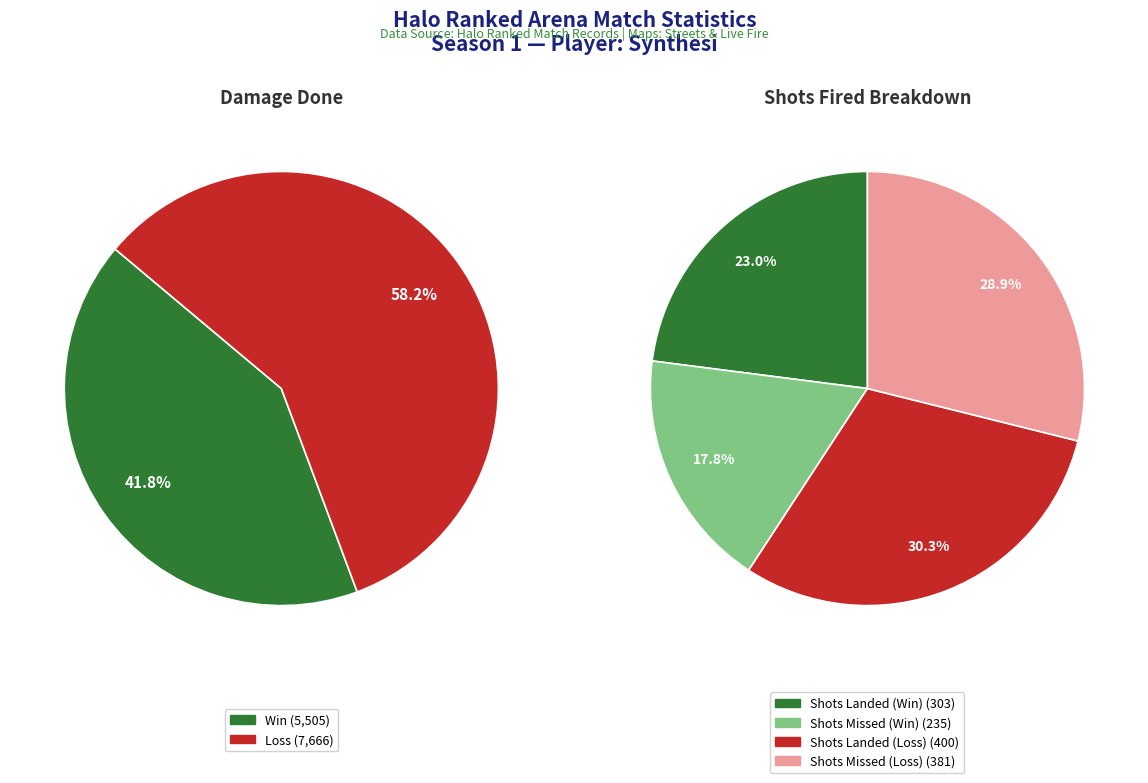

Which category accounts for the majority?

Loss (PreCsr=1733)